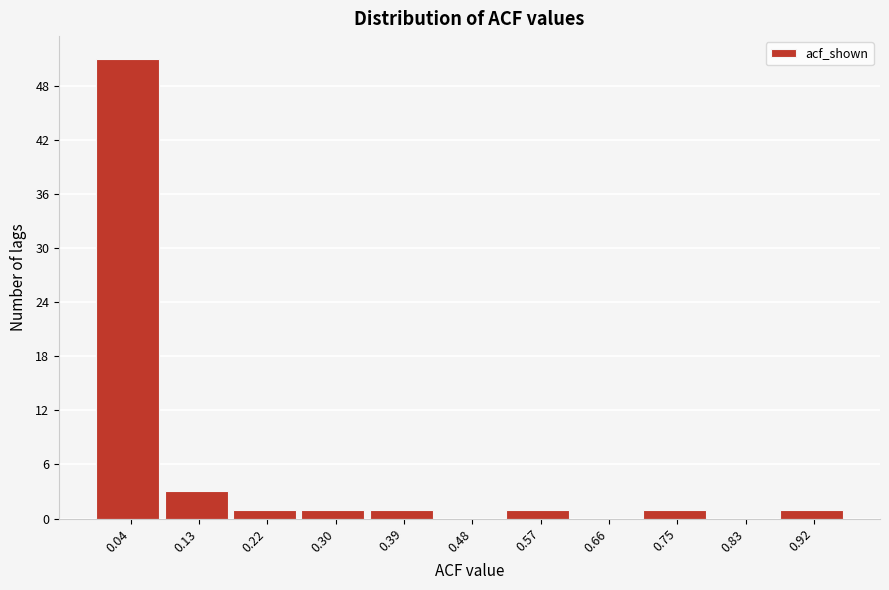

Reading left to right, transcribe all the data shown in this chart.

0.04=51	0.13=3	0.22=1	0.30=1	0.39=1	0.48=0	0.57=1	0.66=0	0.75=1	0.83=0	0.92=1